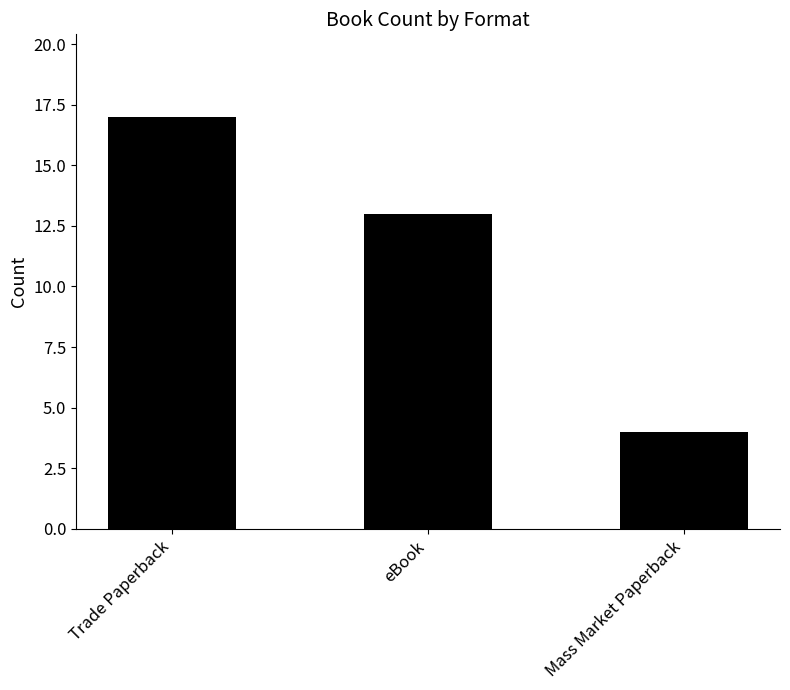

Which has a higher value, Mass Market Paperback or Trade Paperback?

Trade Paperback